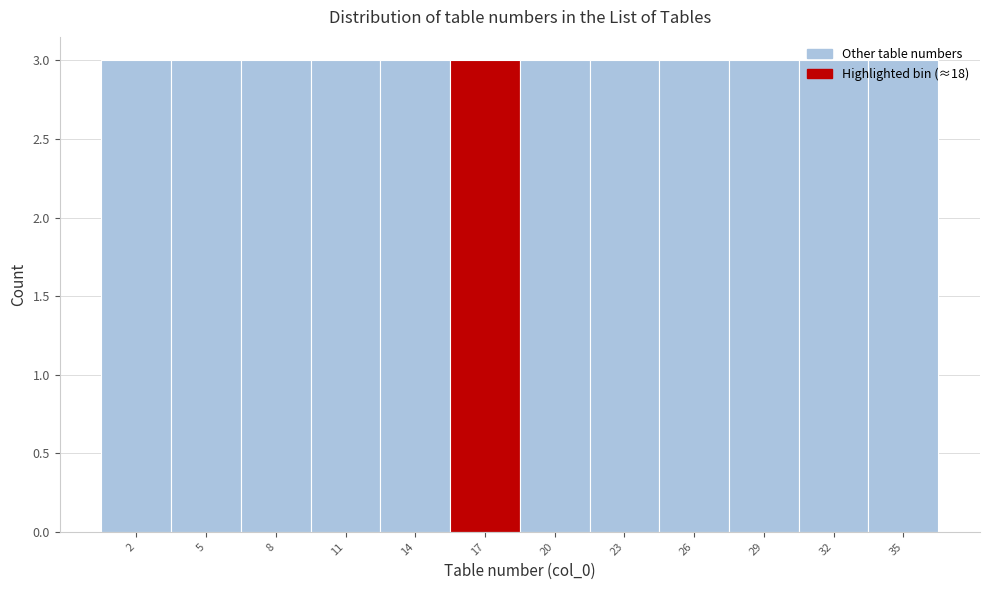

How tall is the bar that spans 27.5 to 30.5 on the x-axis? The values are not printed on the chart, so give them approximately, as read against the axis.

3